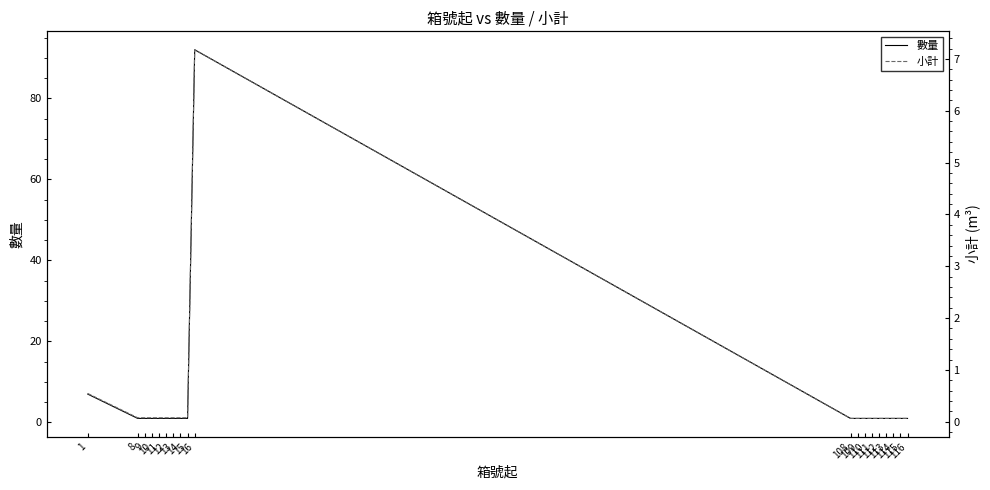

True or false: 數量 and 小計 cross at least once.

False